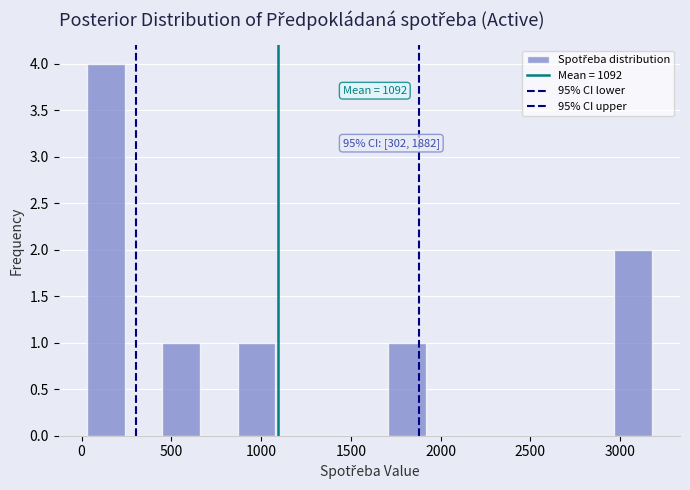

Over which range of the x-axis is the bar tallest?

50 to 250